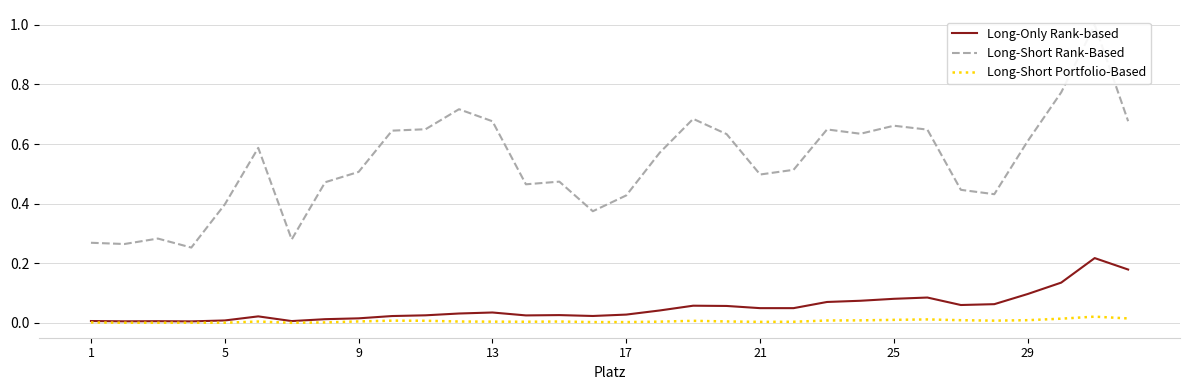

True or false: Long-Only Rank-based has more than 2 interior local peaks.

True